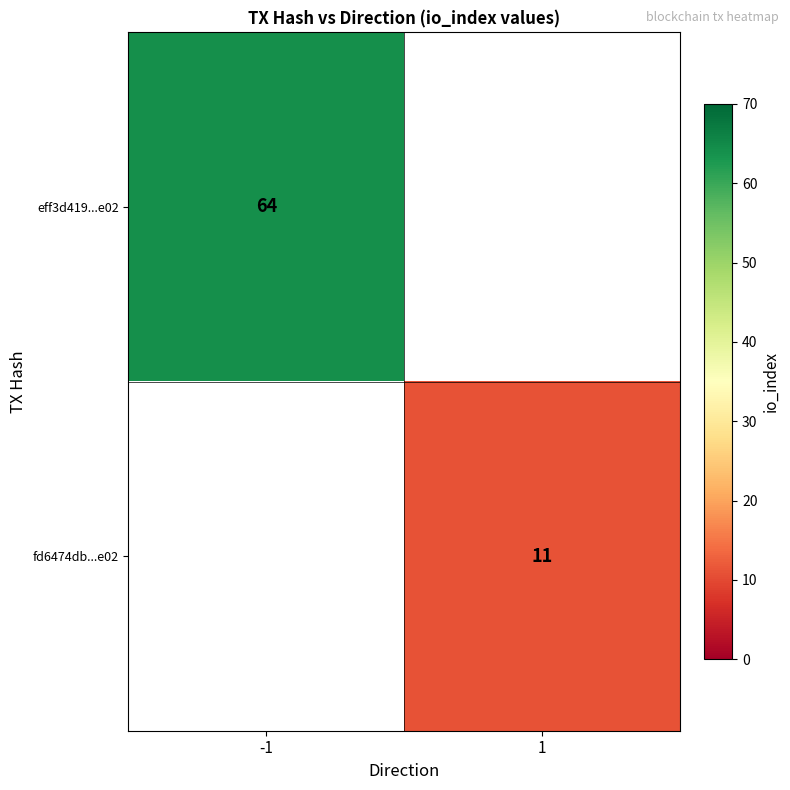

True or false: eff3d419...e02 has a value of 64 at -1.

True